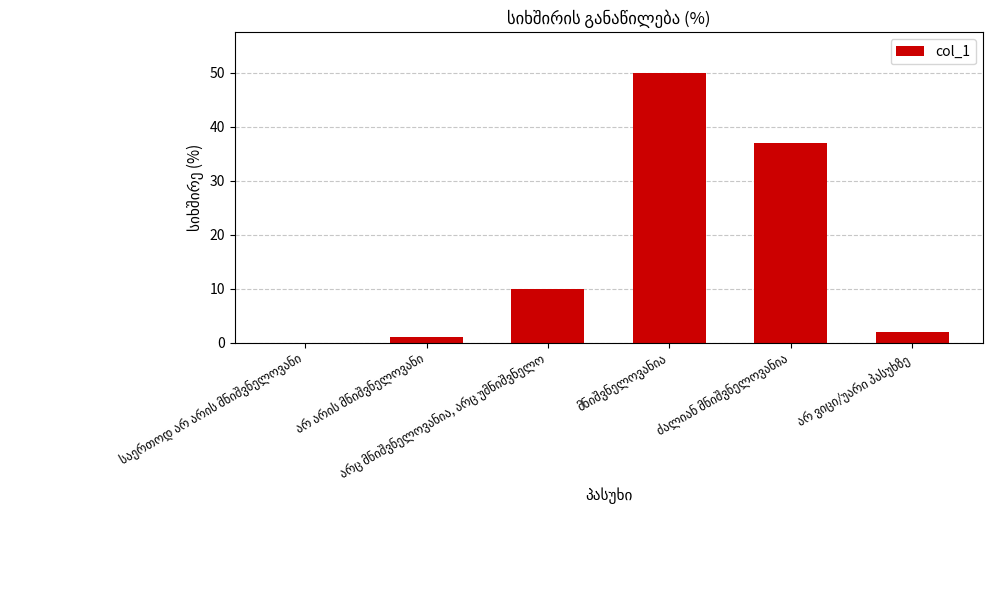

What is the sum of all values?

100